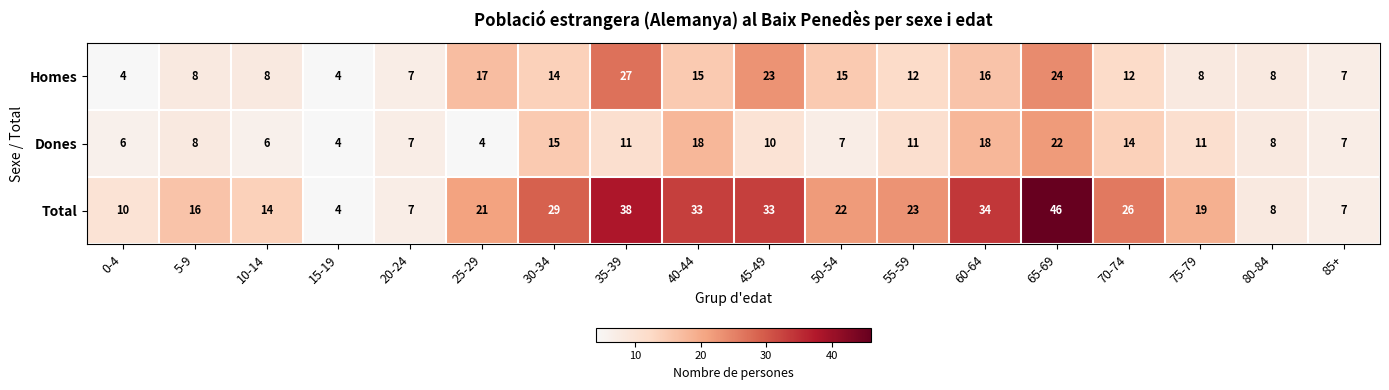

What is the minimum value for Total?

4